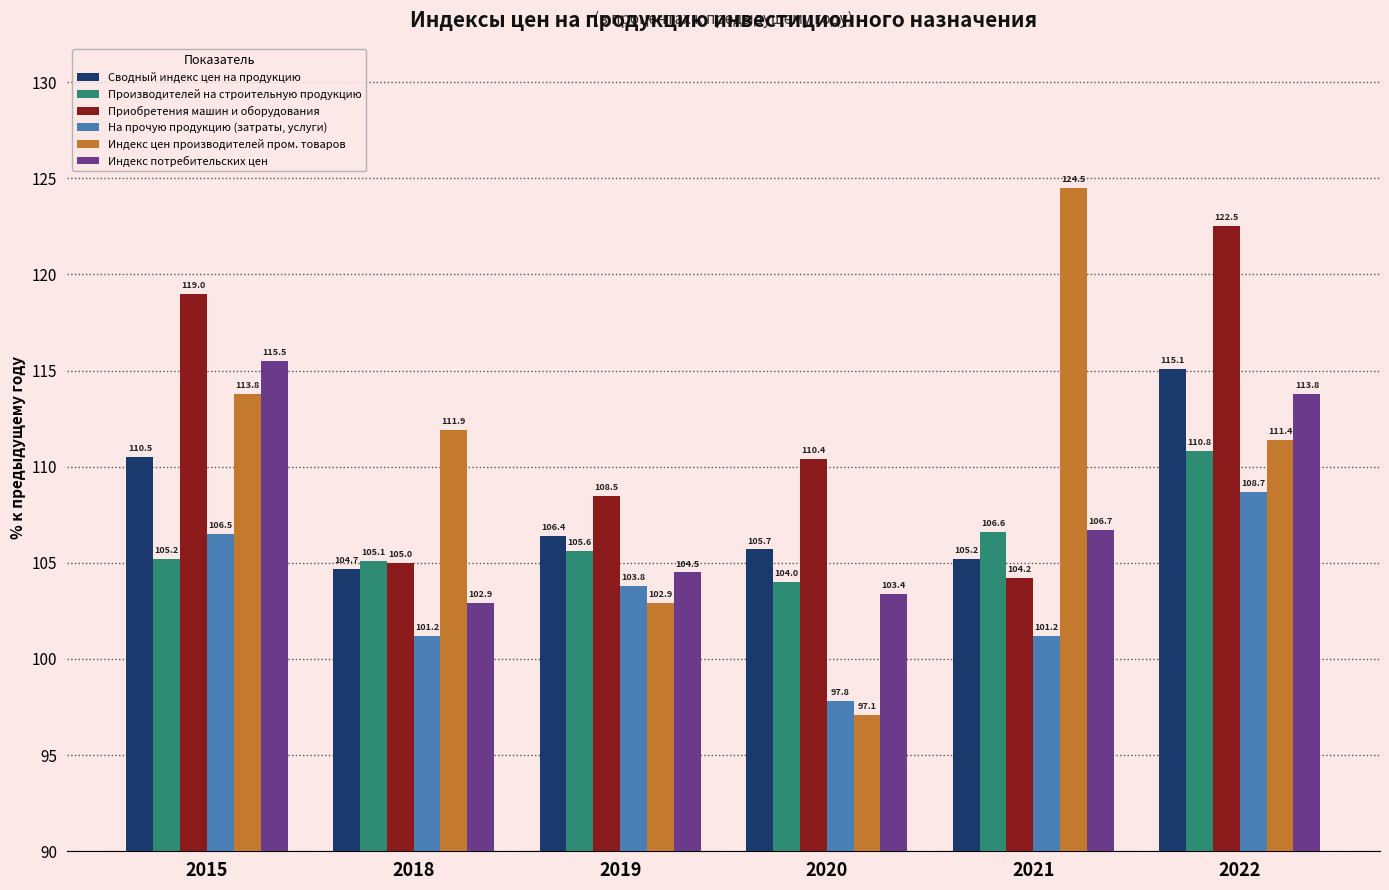

Reading left to right, list all the values displayed in this chart.

Сводный индекс цен на продукцию: 110.5	104.7	106.4	105.7	105.2	115.1
Производителей на строительную продукцию: 105.2	105.1	105.6	104.0	106.6	110.8
Приобретения машин и оборудования: 119.0	105.0	108.5	110.4	104.2	122.5
На прочую продукцию (затраты, услуги): 106.5	101.2	103.8	97.8	101.2	108.7
Индекс цен производителей пром. товаров: 113.8	111.9	102.9	97.1	124.5	111.4
Индекс потребительских цен: 115.5	102.9	104.5	103.4	106.7	113.8